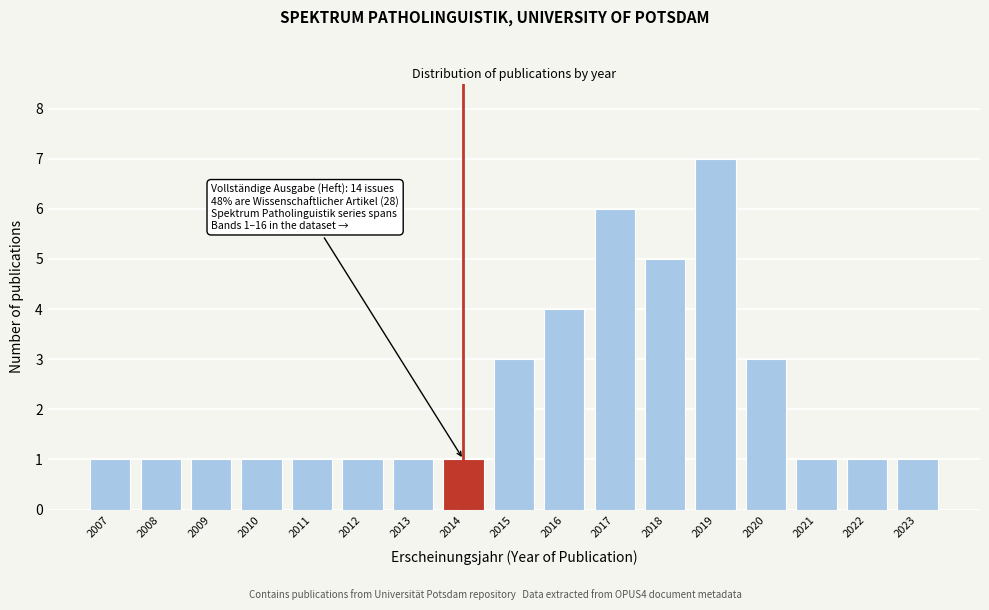

Reading left to right, extract all data points from this chart.

2007=1	2008=1	2009=1	2010=1	2011=1	2012=1	2013=1	2014=1	2015=3	2016=4	2017=6	2018=5	2019=7	2020=3	2021=1	2022=1	2023=1